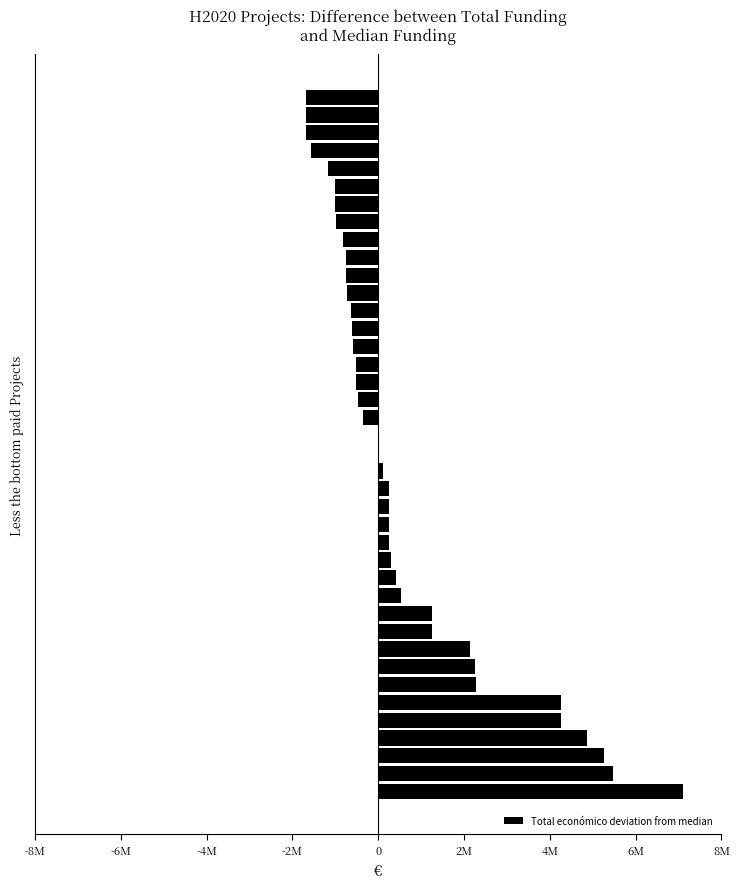

What is the average value?

630794